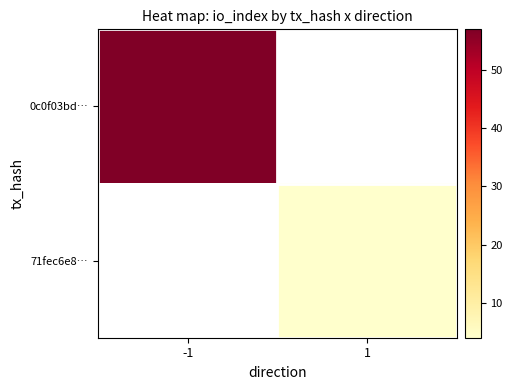

What is the minimum value for 0c0f03bd…?

57.0